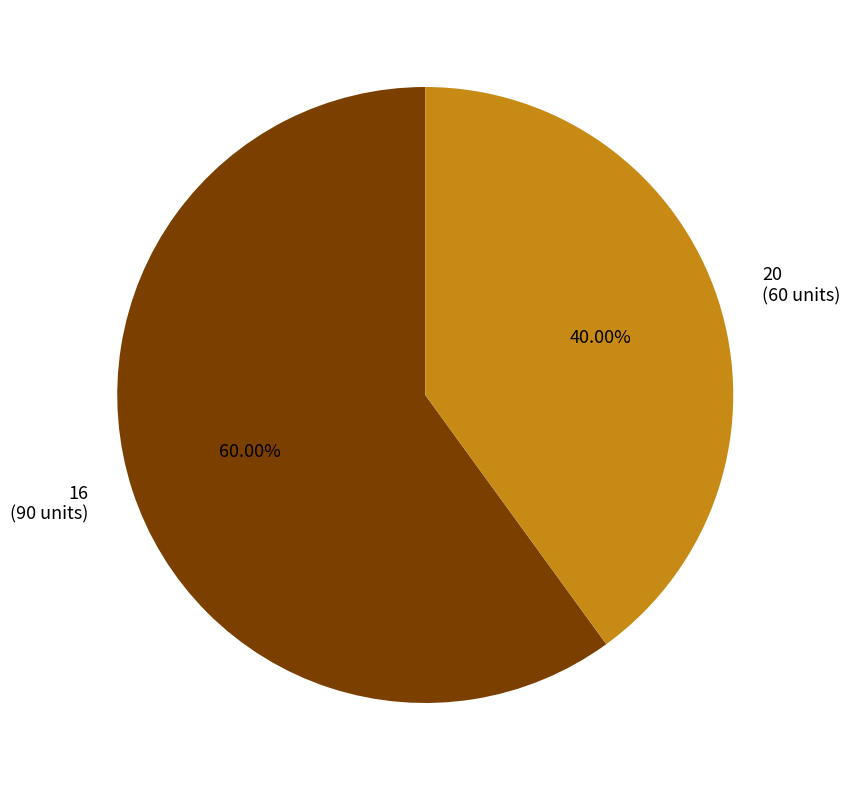

To the nearest percent, what percentage of the pie is 16?

60%